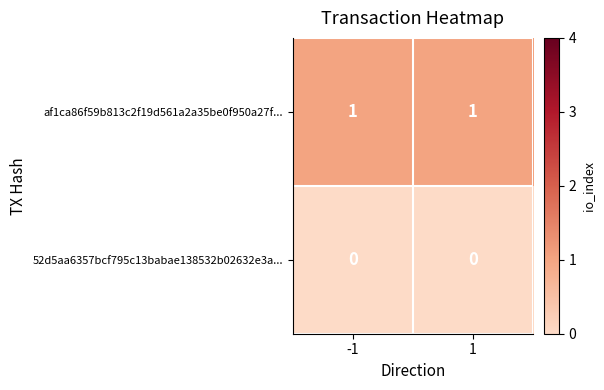

Is the value of 52d5aa6357bcf795c13babae138532b02632e3a... at -1 greater than the value of af1ca86f59b813c2f19d561a2a35be0f950a27f... at 1?

No